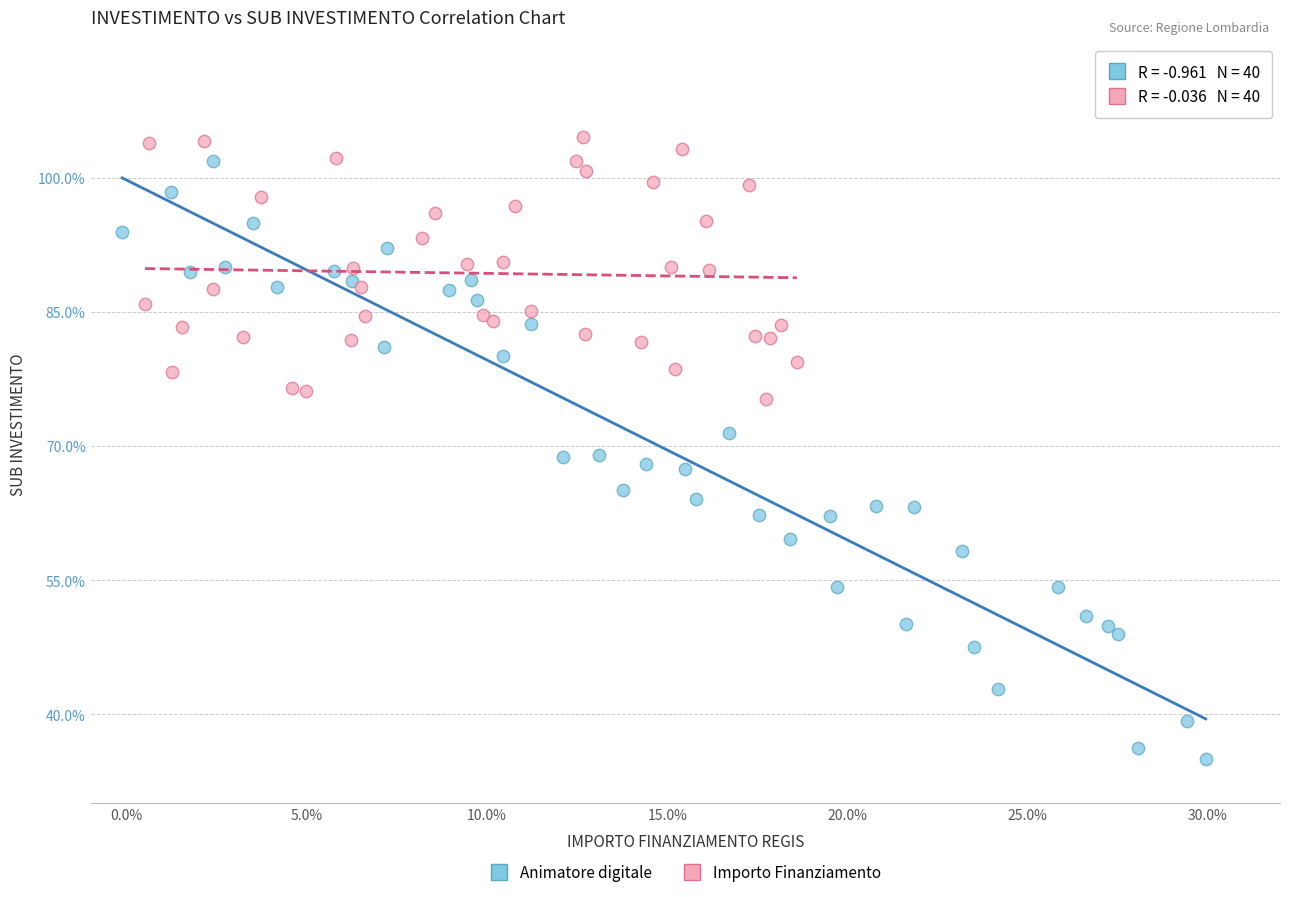

Which series has the largest Y range (max minus min)?

Animatore digitale